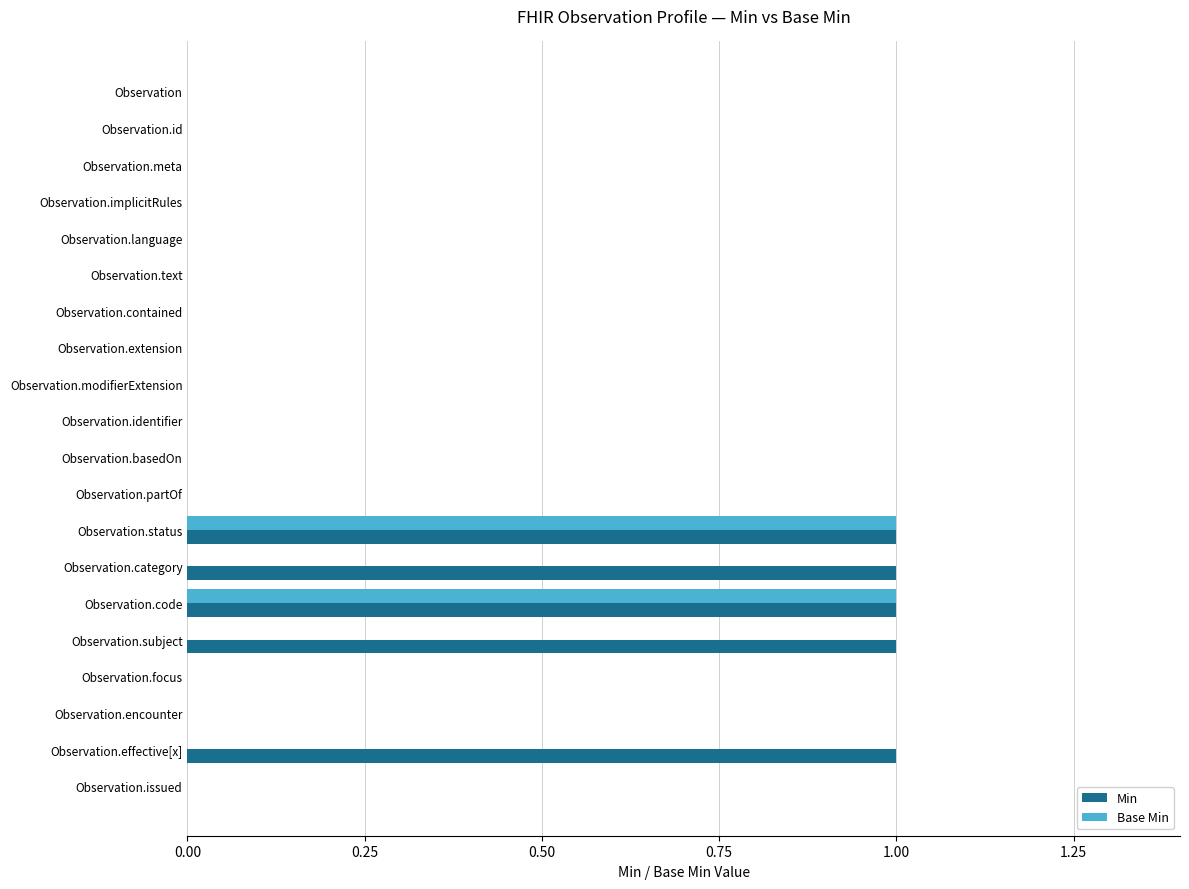

Which series has the largest total across all categories?

Min